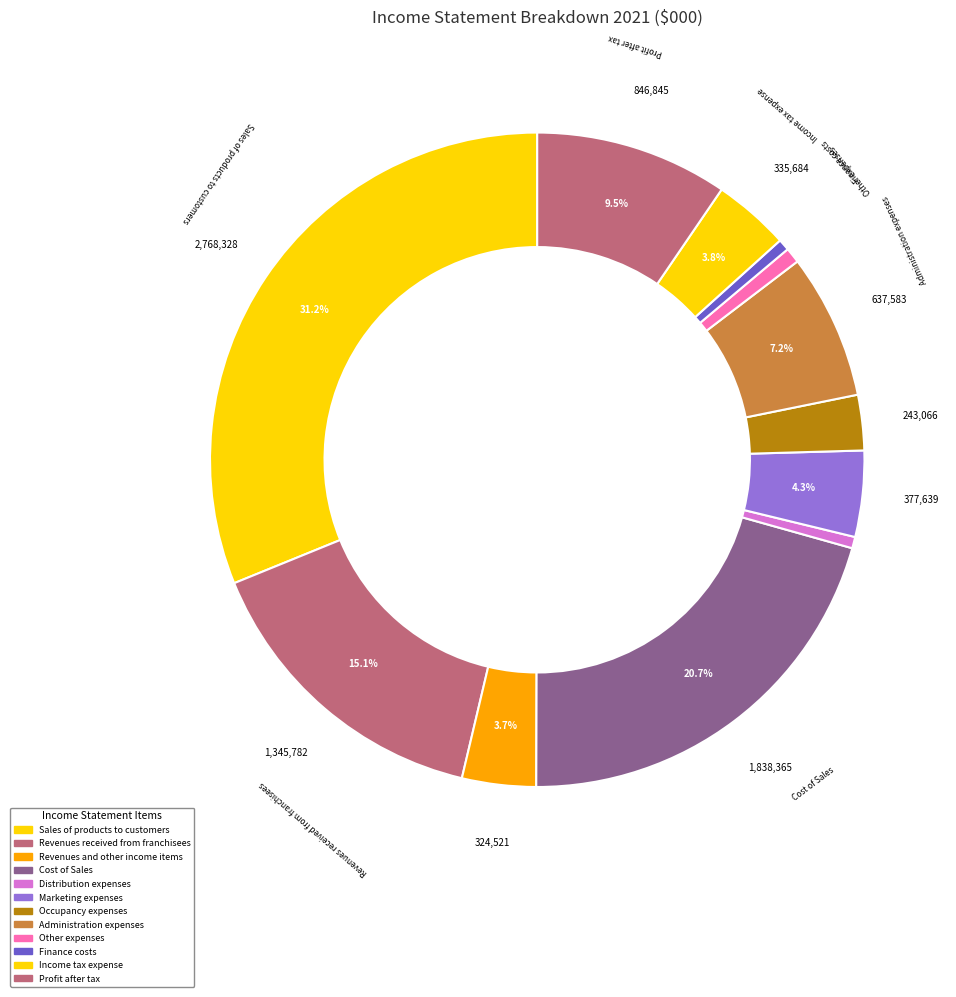

To the nearest percent, what is the difference between the Revenues received from franchisees and Profit after tax slice percentages?

6%